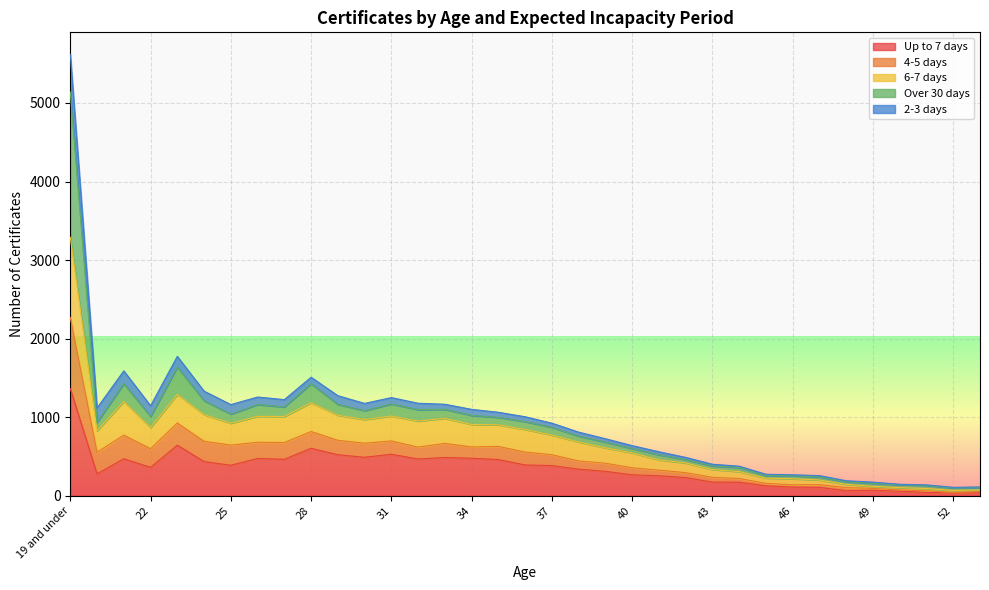

What position from the right is 50?

4